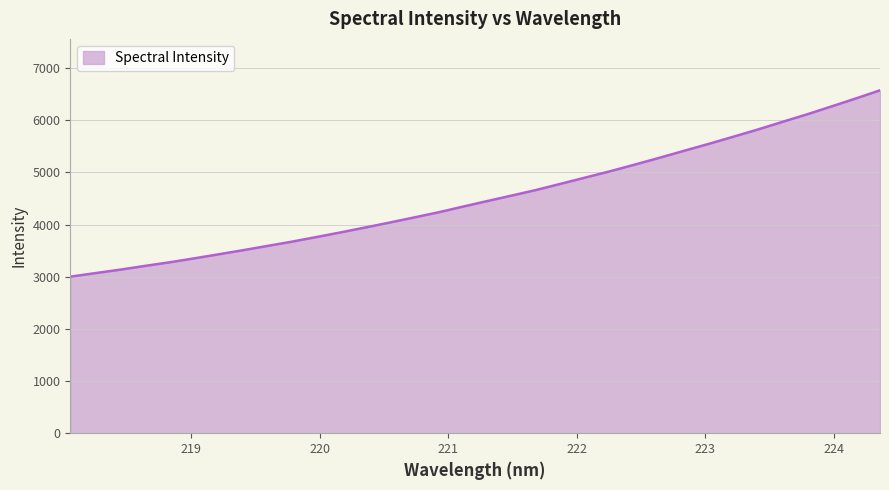

How many values are below 4453?

17